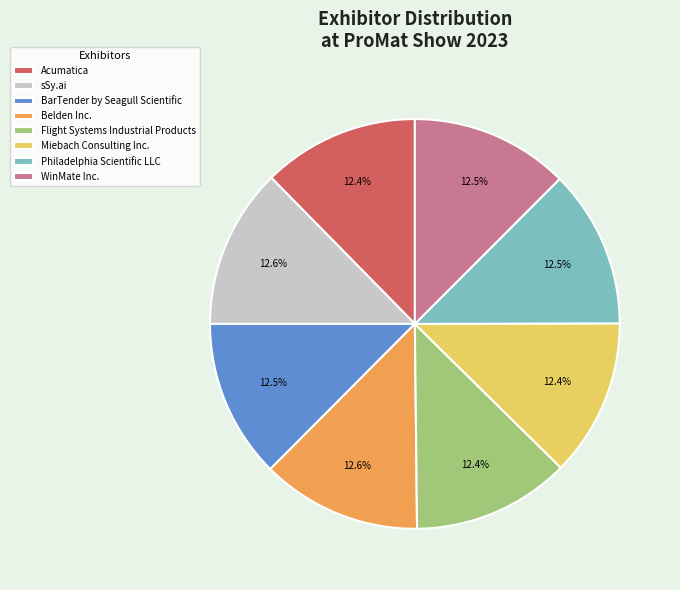

Is there a majority slice in this chart?

No